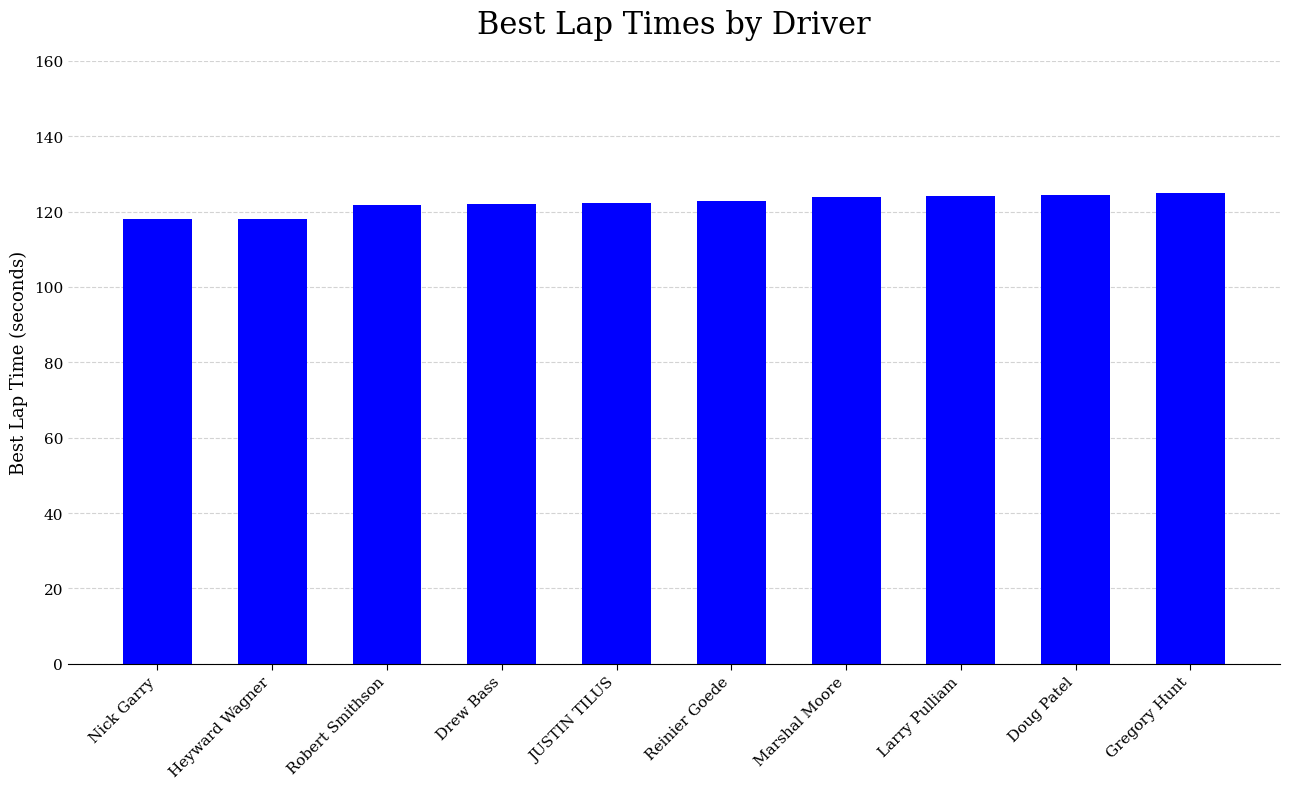

What is the change in value from Robert Smithson to Gregory Hunt?

+3.2